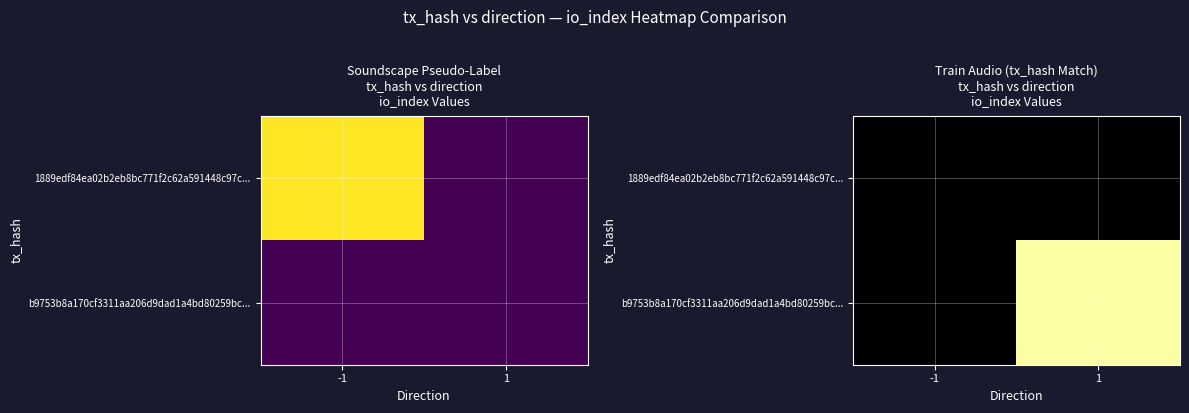

Which series has the widest spread of values?

b9753b8a170cf3311aa206d9dad1a4bd80259bc...